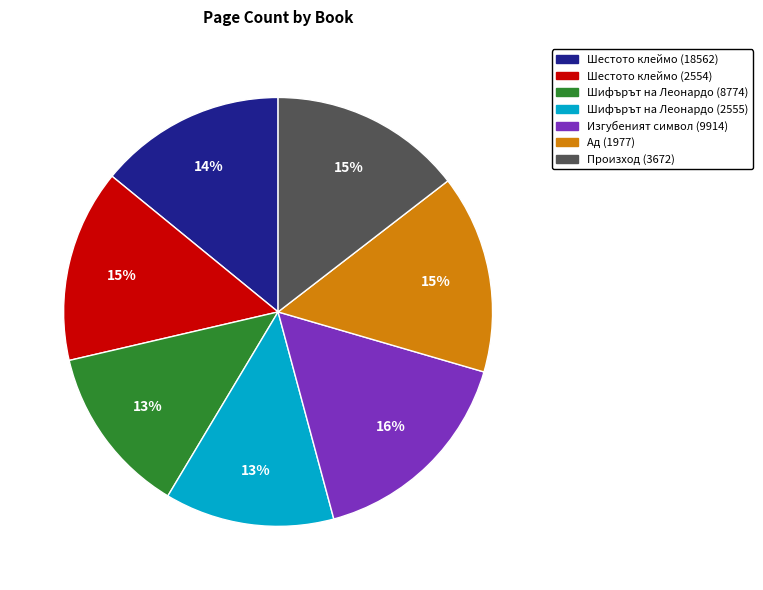

Is the sum of Шестото клеймо (18562) and Изгубеният символ (9914) greater than half?

No